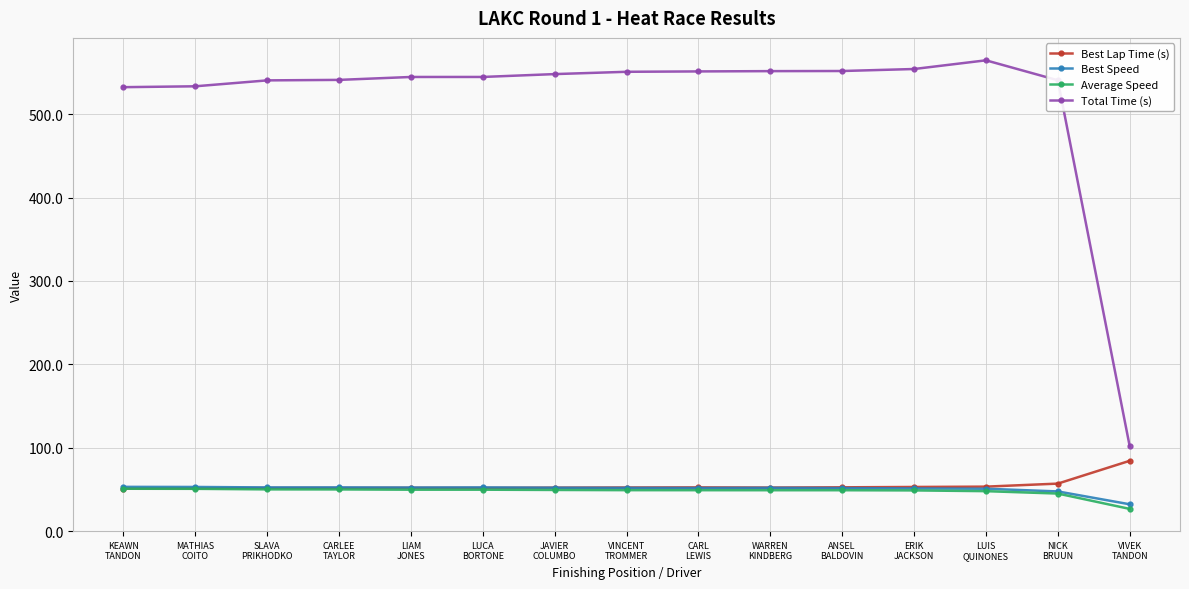

What is the maximum value shown in the chart?

564.8